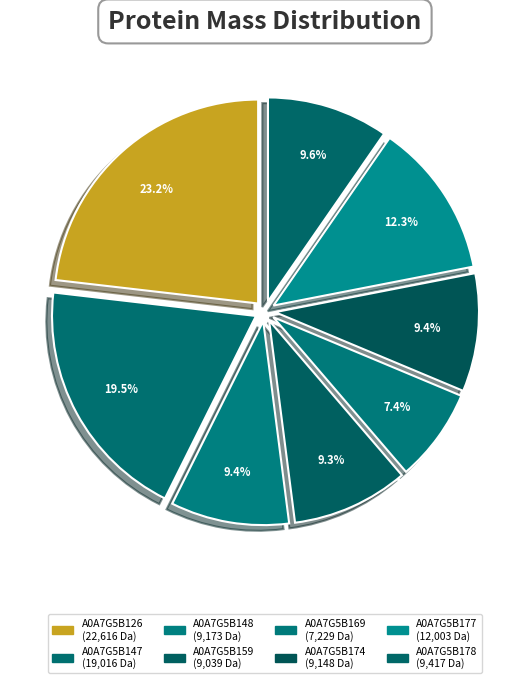

What is the change in value from A0A7G5B169 to A0A7G5B177?

+4773.7